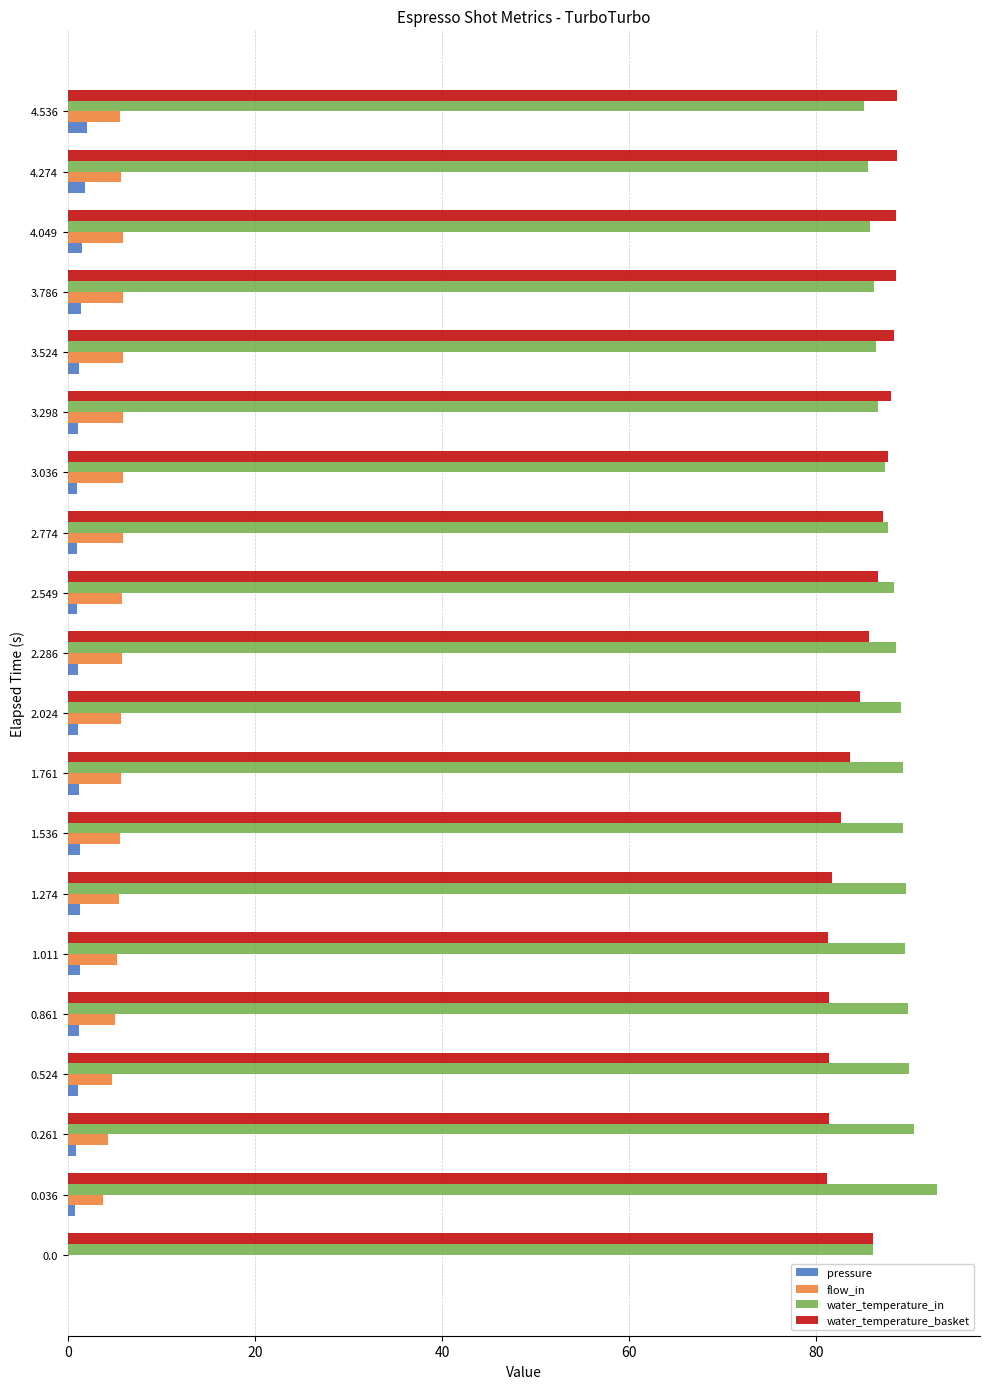

What is the sum of all flow_in values?

103.3